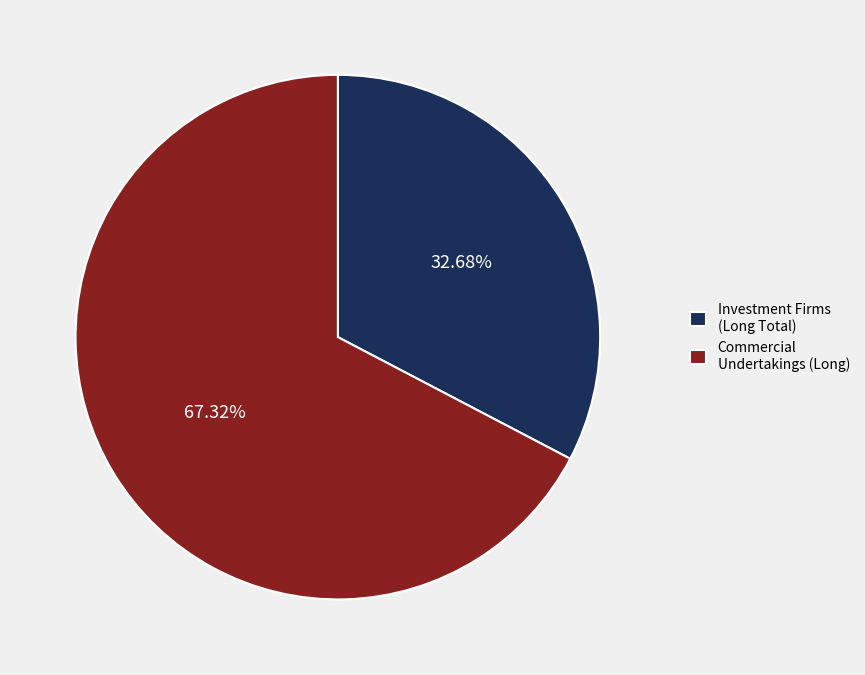

Is the sum of Commercial Undertakings (Long) and Investment Firms (Long Total) greater than half?

Yes